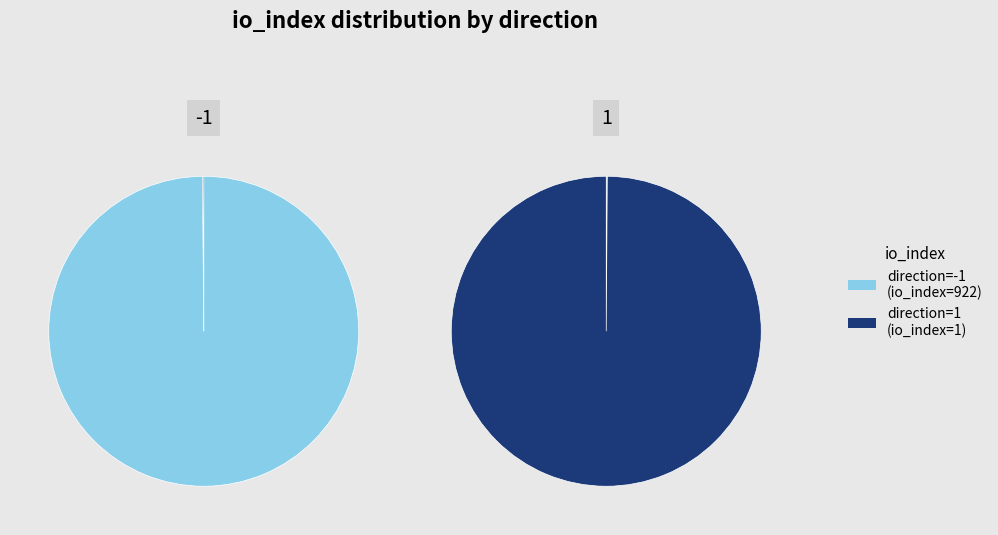

Which slice is the smallest?

1